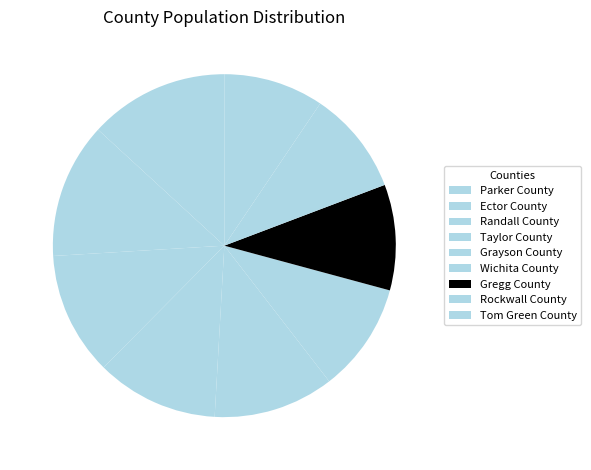

To the nearest percent, what is the difference between the Grayson County and Rockwall County slice percentages?

2%